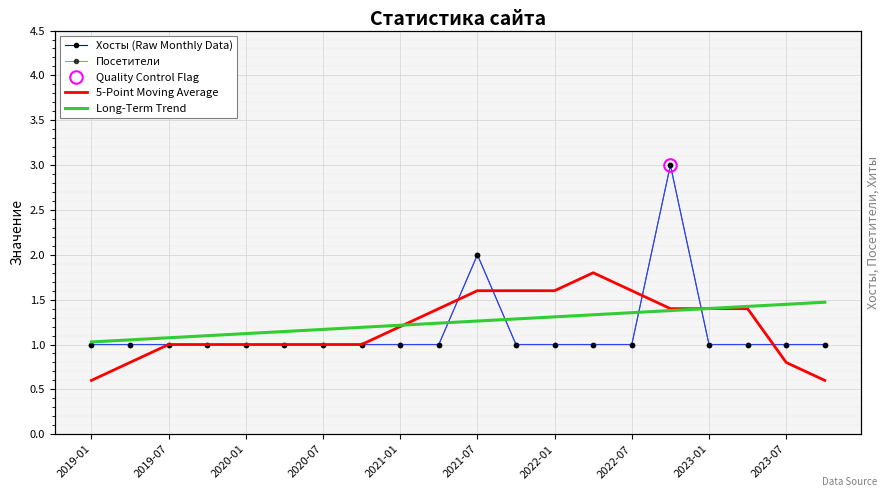

At how many categories does at least one series exceed 1?

20